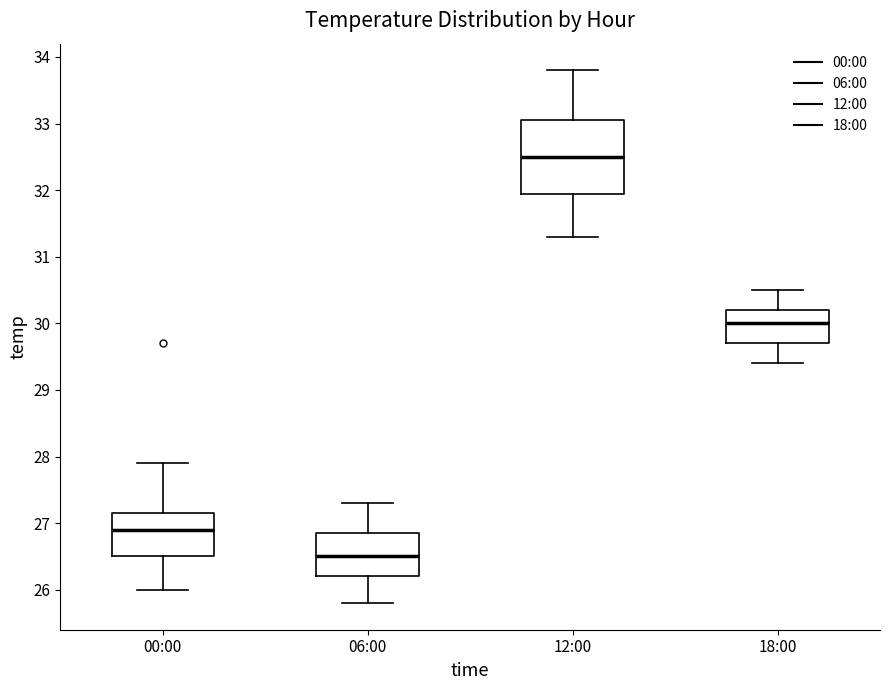

Which box is the tallest, from its lower edge to its upper edge?

12:00